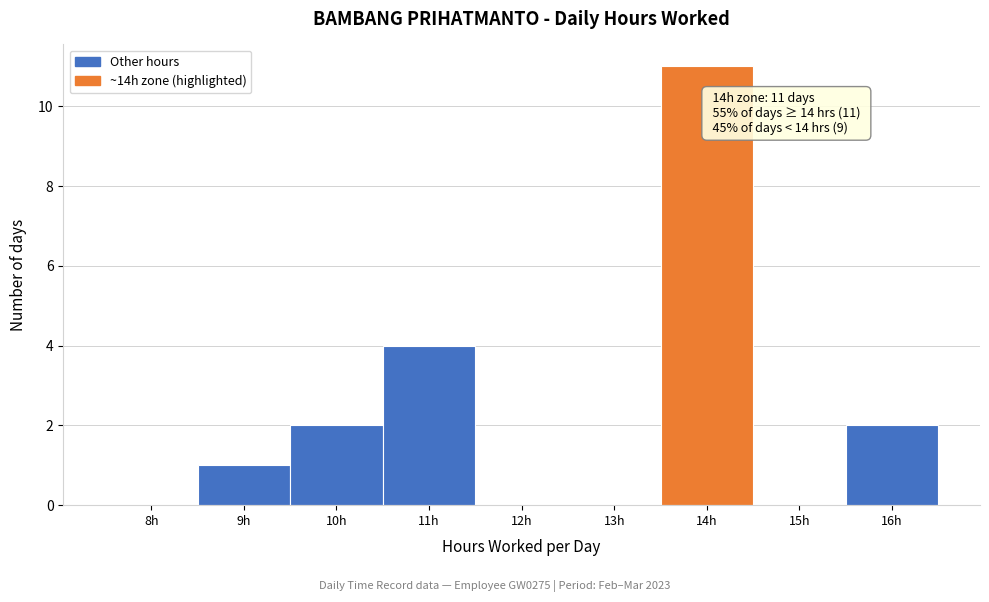

Reading left to right, what are all the values shown in this chart?

8h=0	9h=1	10h=2	11h=4	12h=0	13h=0	14h=11	15h=0	16h=2